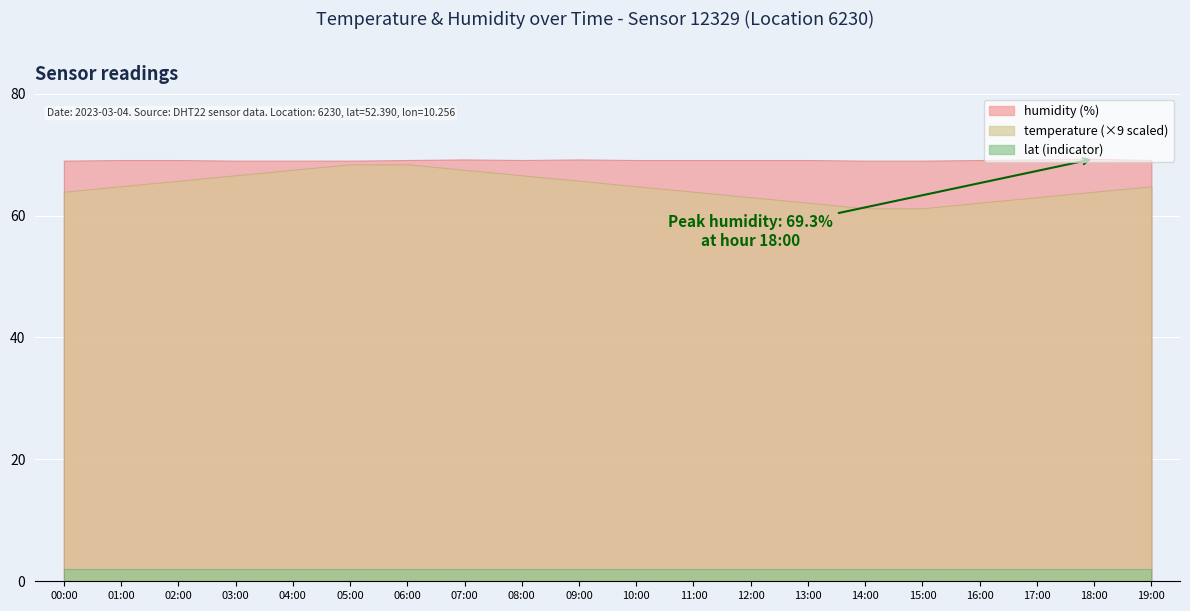

At which category is the sum across all series the highest?

06:00